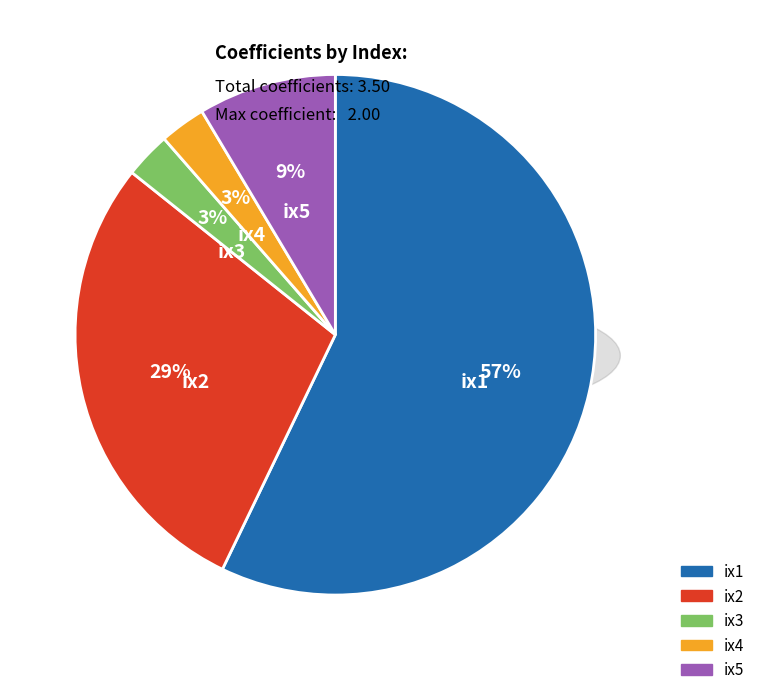

What is the smallest slice in the pie chart?

ix3